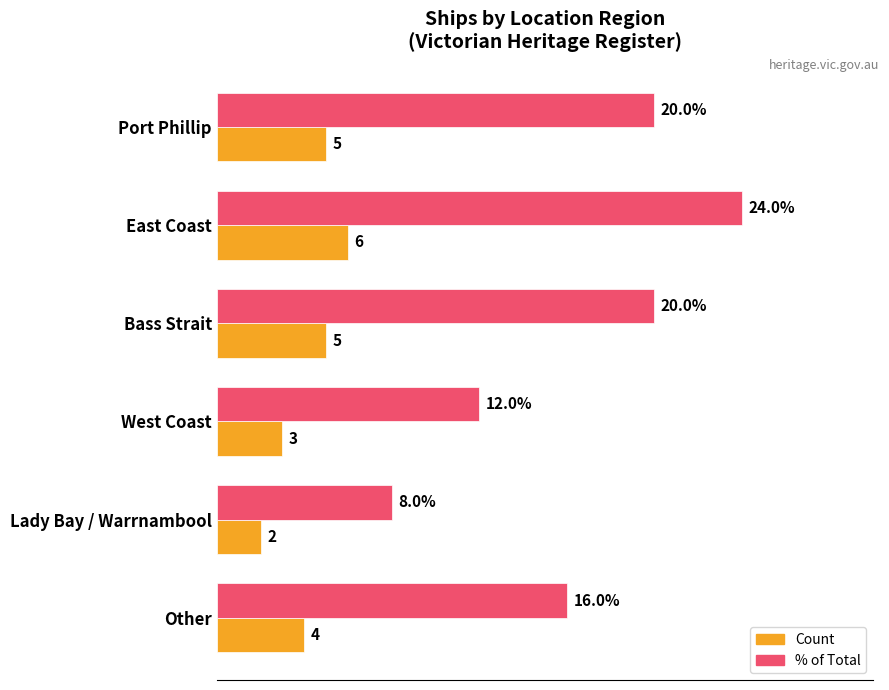

List the series in order of their overall mean, highest first.

% of Total, Count